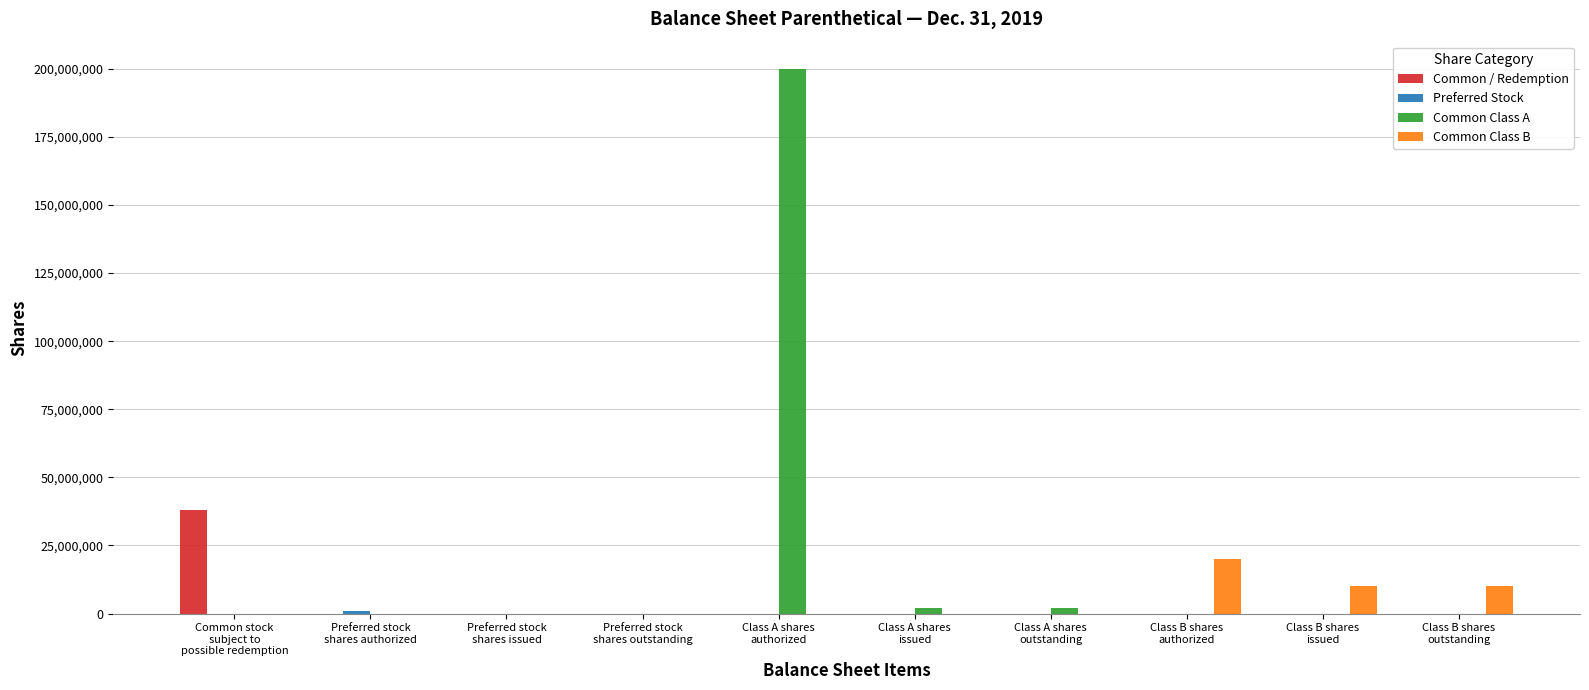

Is it true that Common / Redemption equals 38116403 at Common stock
subject to
possible redemption?

True